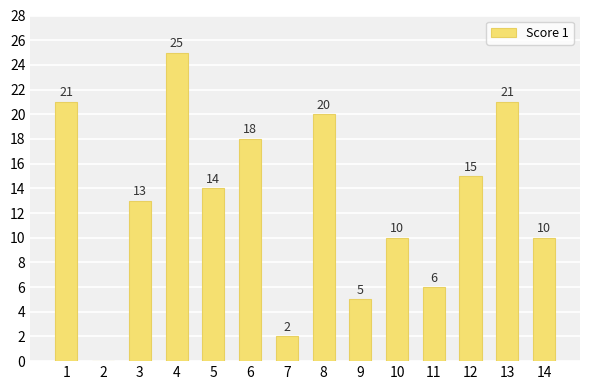

Between 5 and 14, which is larger?

5